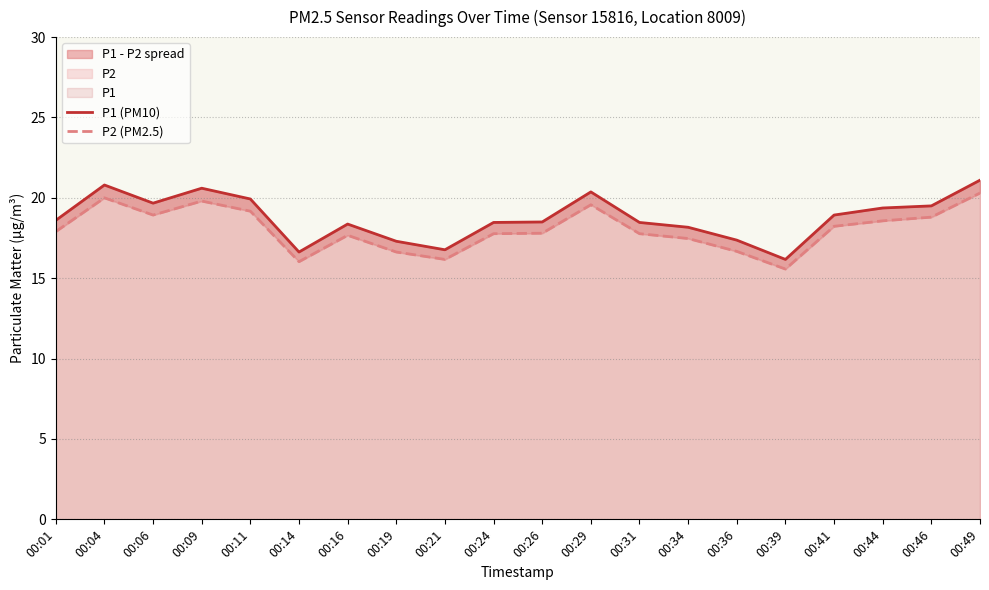

At which category is the sum across all series the highest?

00:49